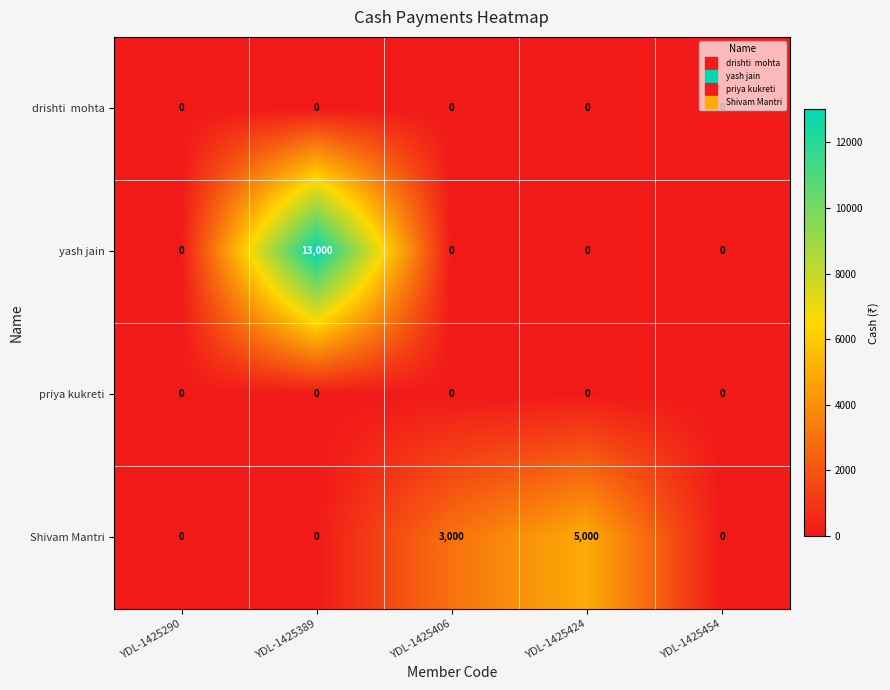

Which series has the widest spread of values?

yash jain